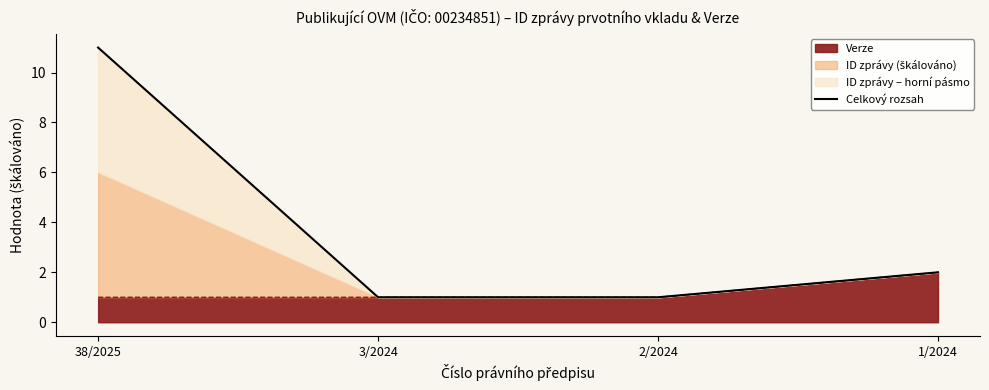

The chart shows a value of 2.0 at 1/2024. True or false?

True